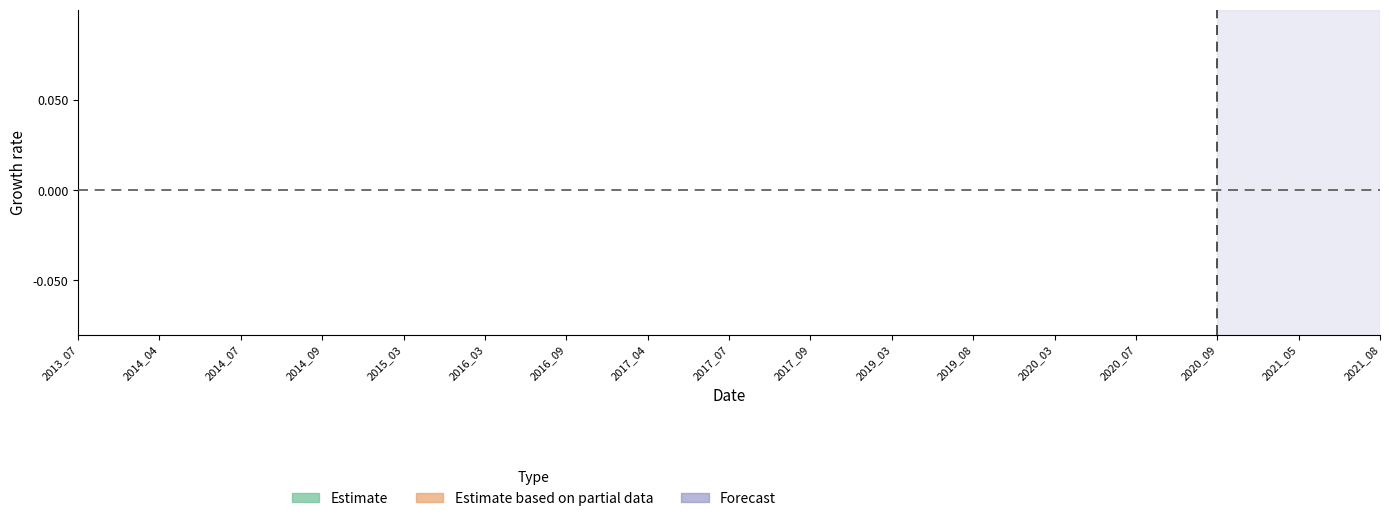

How many categories are shown in the chart?

33